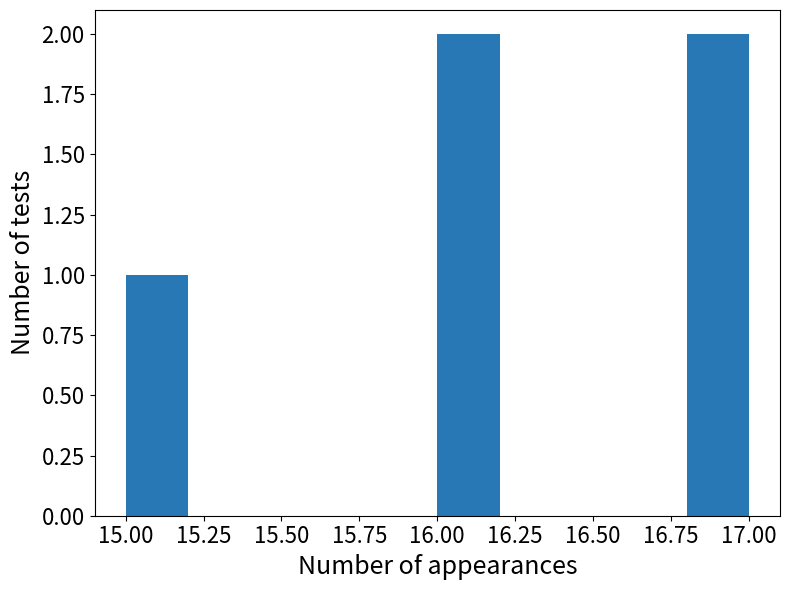

How tall is the bar that spans 16.0 to 16.2 on the x-axis? The values are not printed on the chart, so give them approximately, as read against the axis.

2